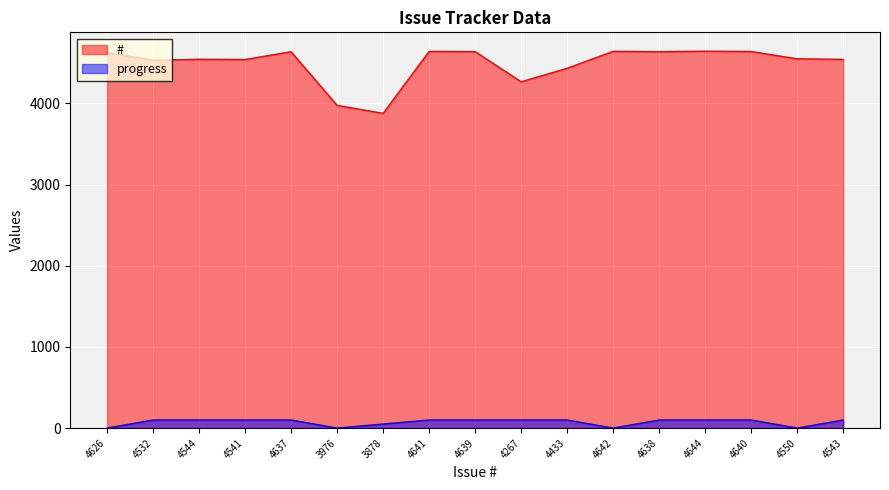

How many positive values does the progress series have?

13